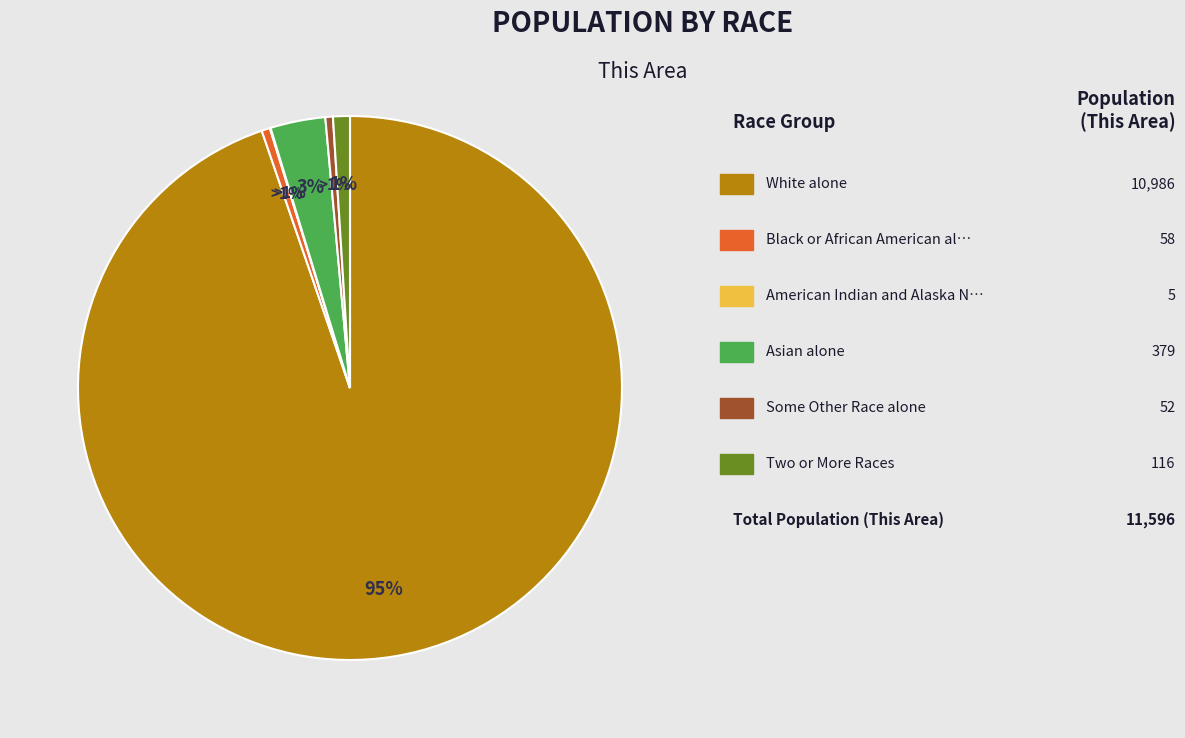

Count the number of slices in the pie.

7